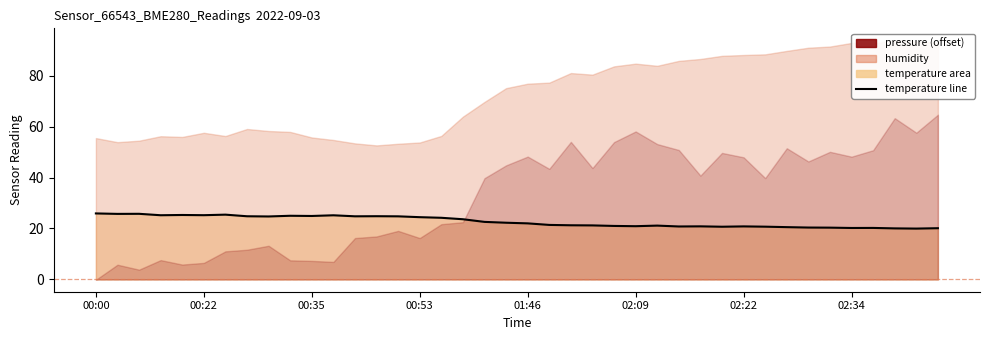

What is the change in value from 9 to 36?

-4.8